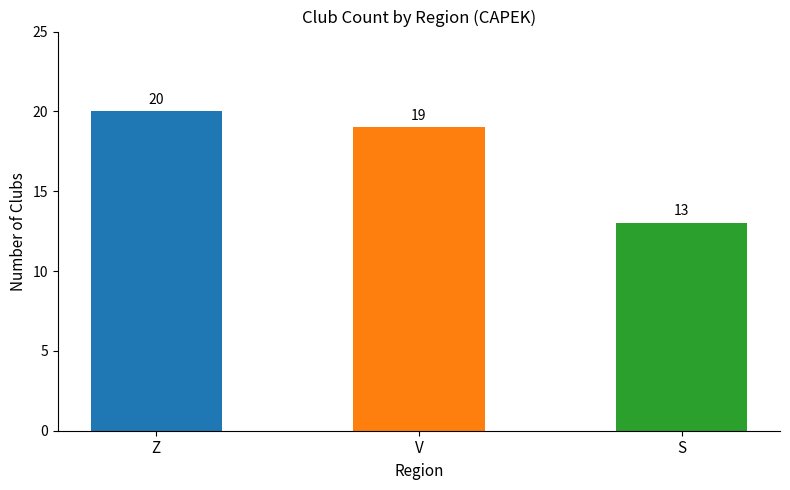

How many values are between 13 and 20?

3